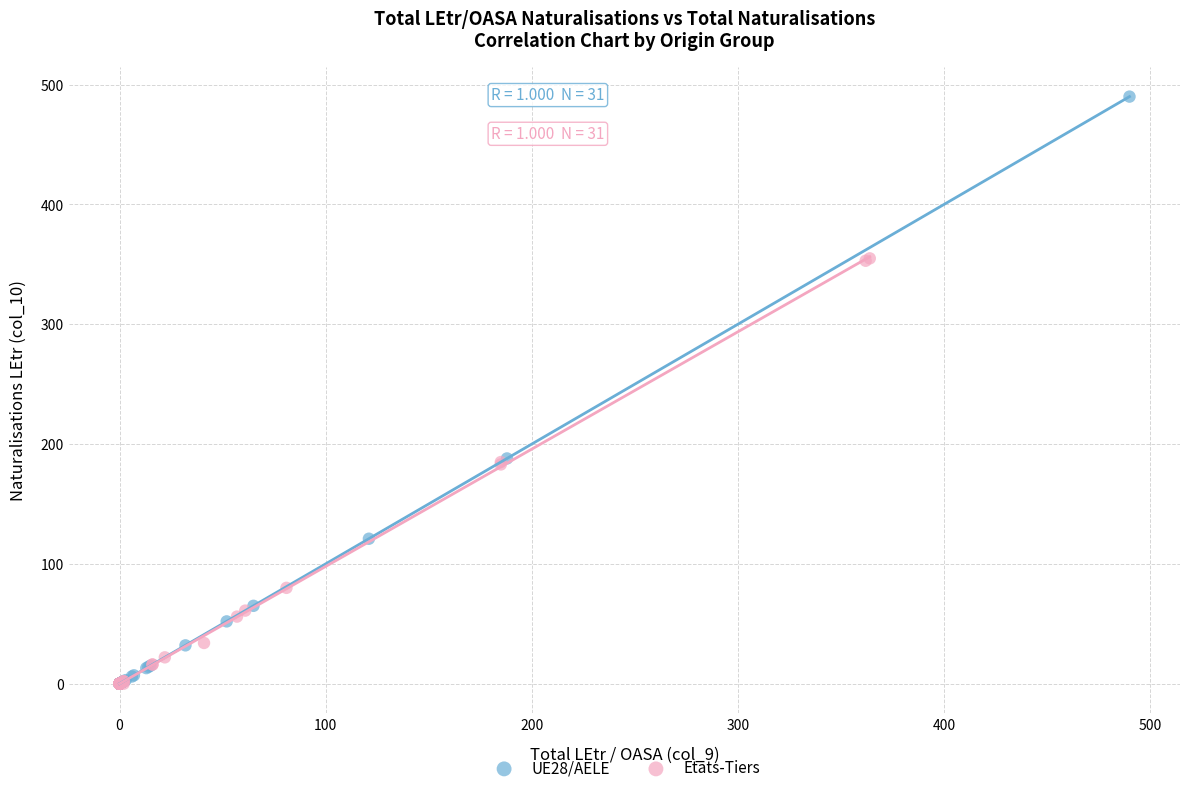

Which series has the largest Y range (max minus min)?

UE28/AELE